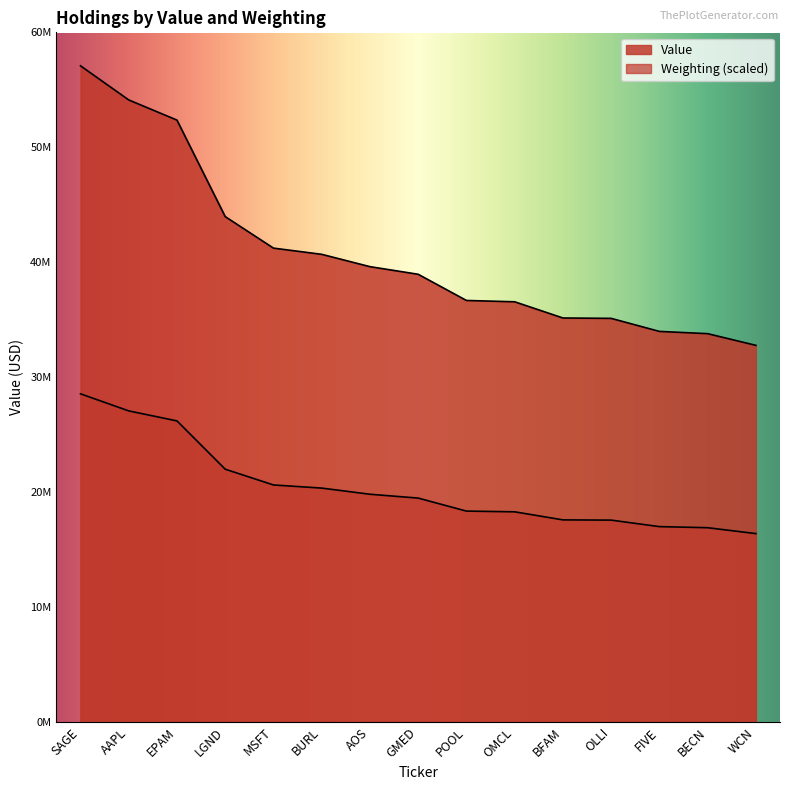

What is the total value across all series at WCN?

49139220.3